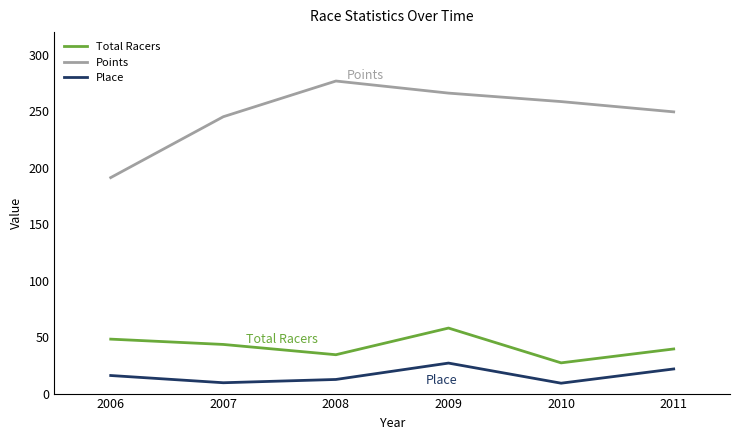

Does the chart display data point markers on the line(s)?

No